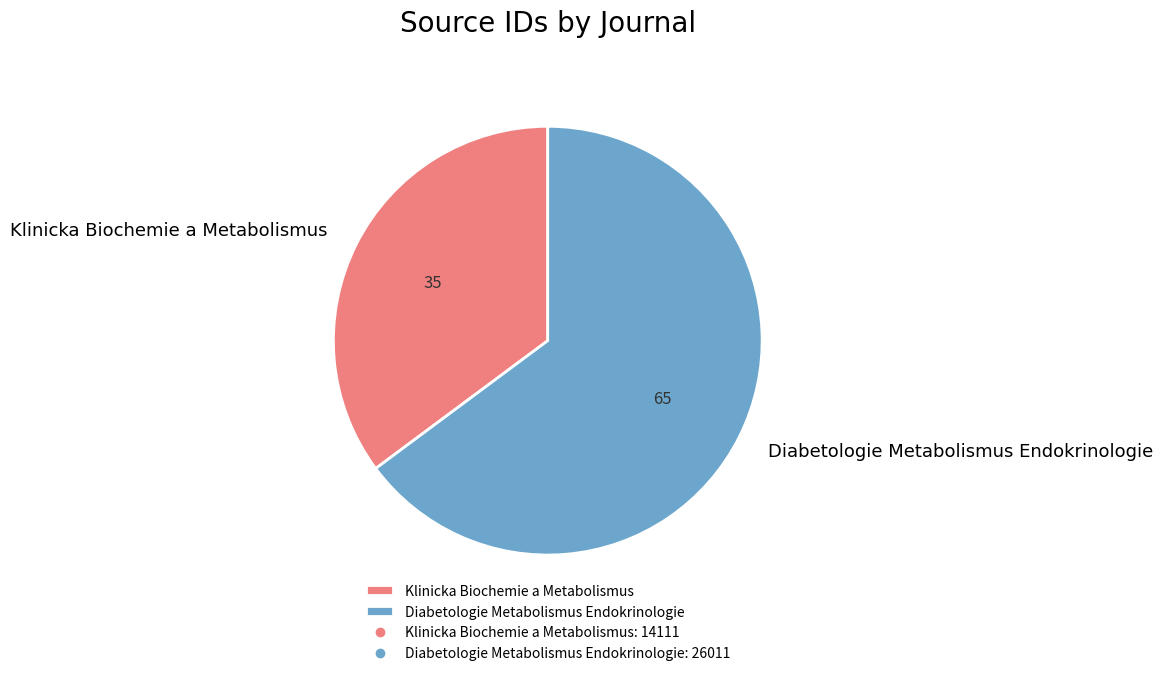

Does any single category account for the majority?

Yes